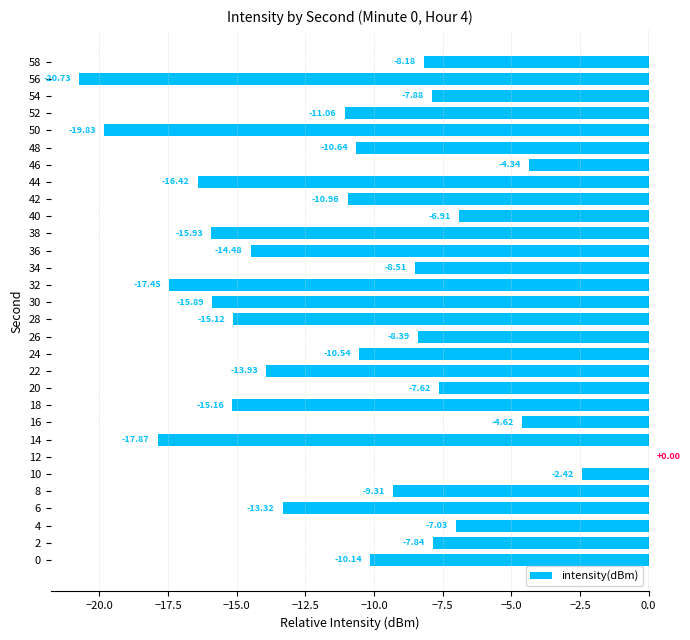

What is the average value?

-11.1